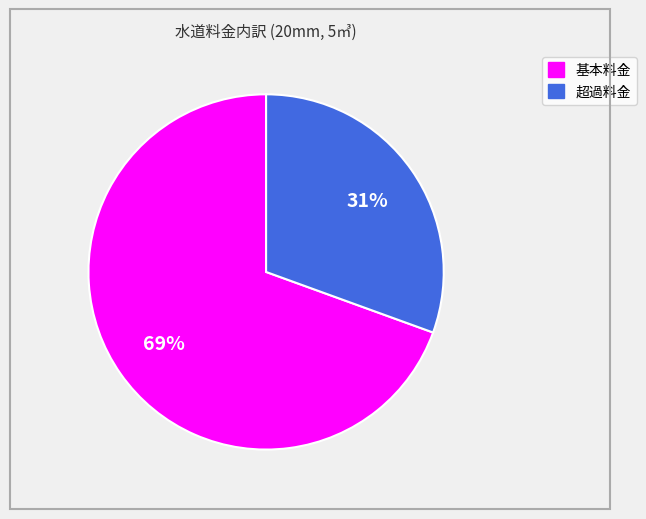

To the nearest percent, what is the combined percentage of 基本料金 and 超過料金?

100%